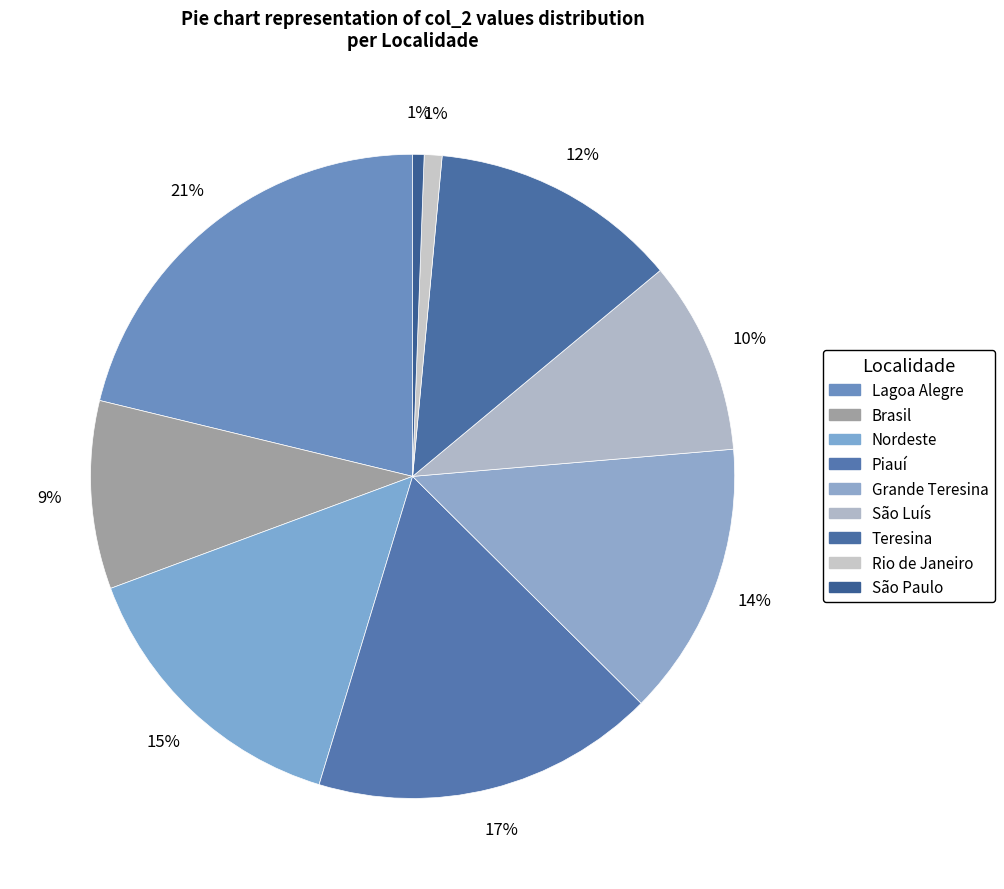

Combined, what portion of the pie is Grande Teresina and Piauí?

31.0%